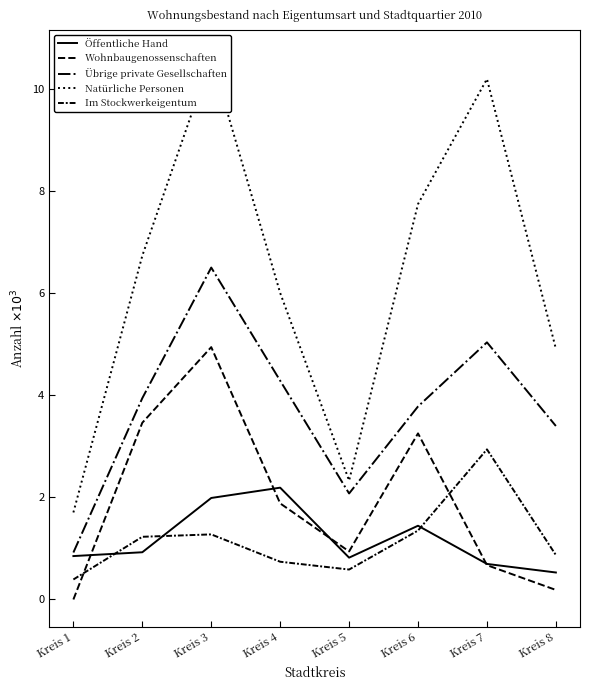

The Wohnbaugenossenschaften series shows 125 at Kreis 8. True or false?

False